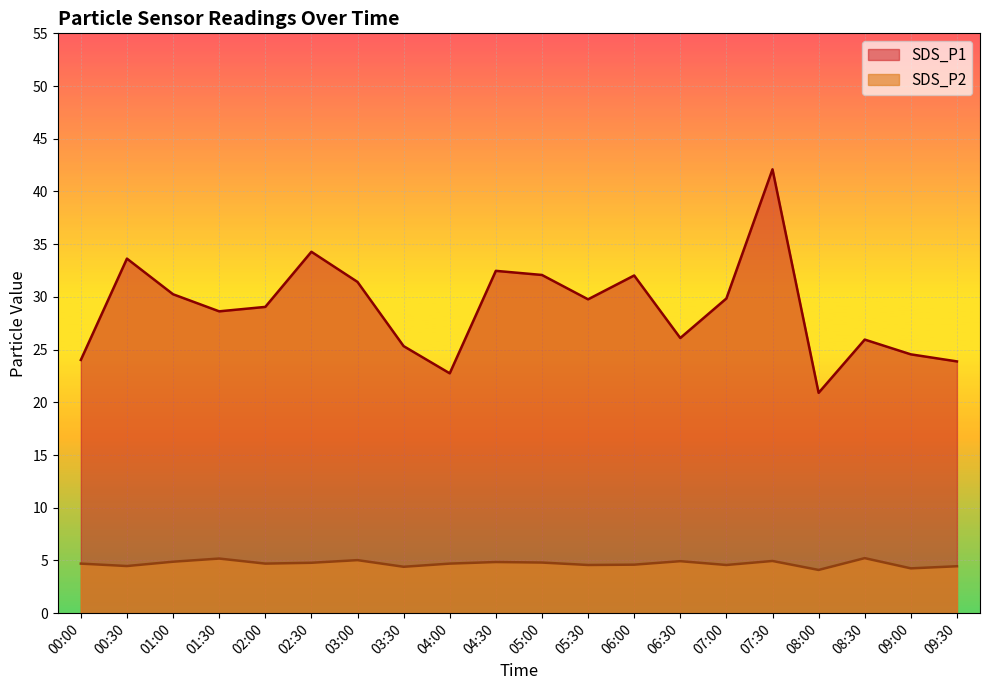

What is the total value across all series at 05:00?

36.9